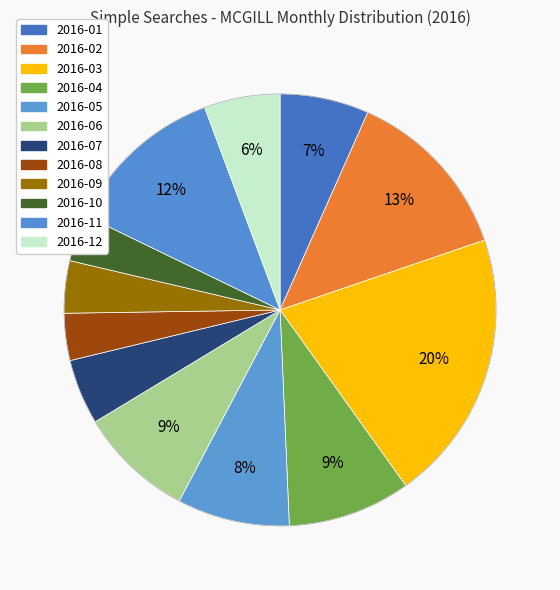

Count the number of slices in the pie.

12